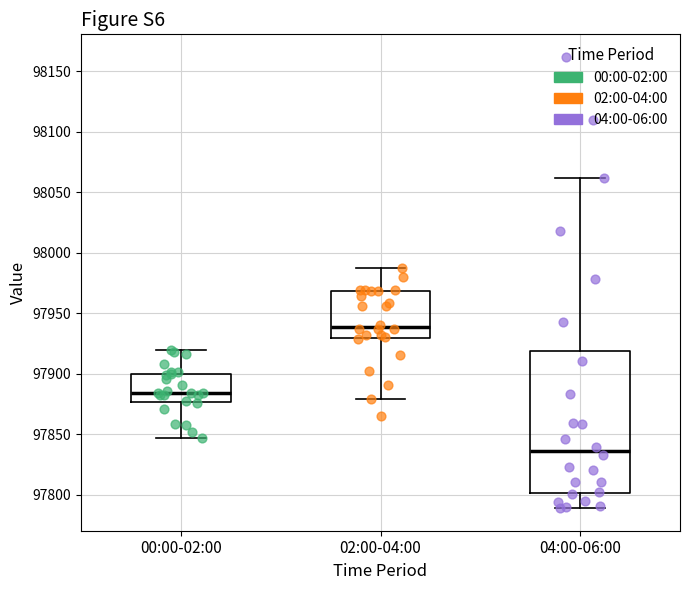

Which box is the tallest, from its lower edge to its upper edge?

04:00-06:00